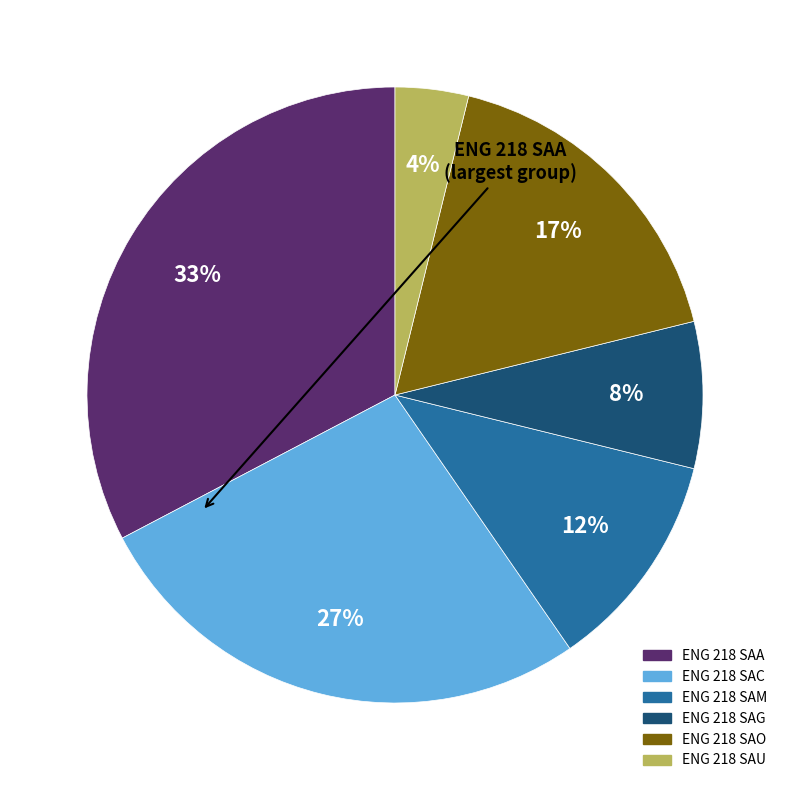

Does any single category account for the majority?

No